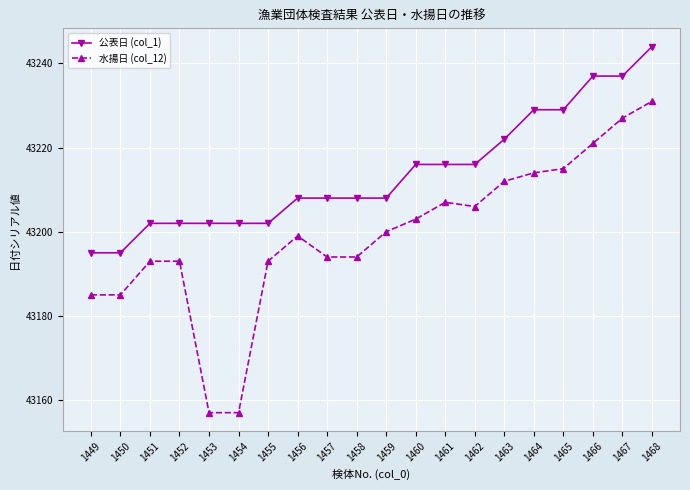

Which category has the highest value in the 水揚日 (col_12) series?

1468